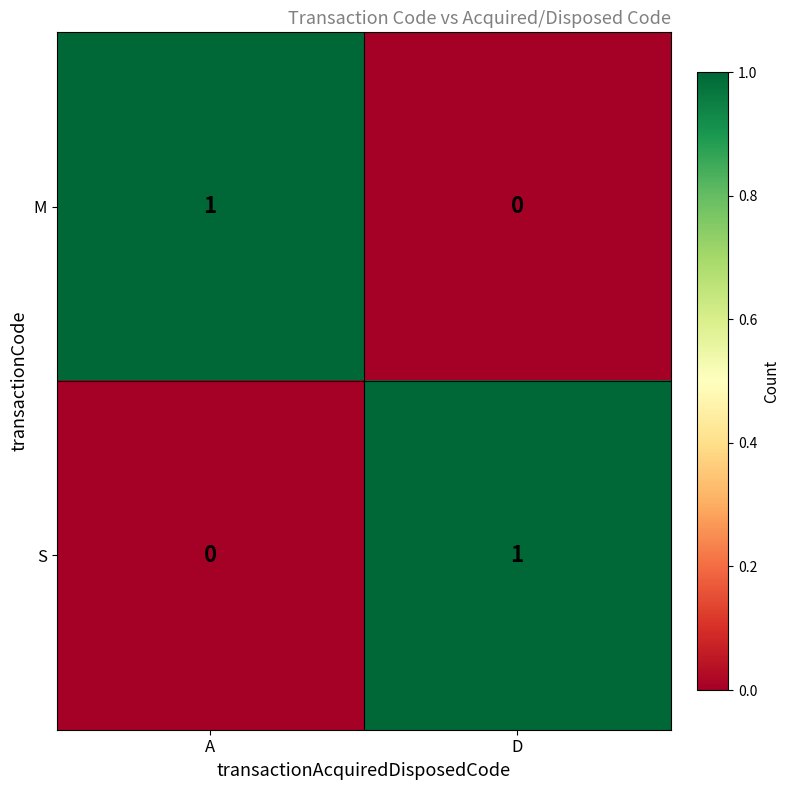

At which label is S closest to 0?

A